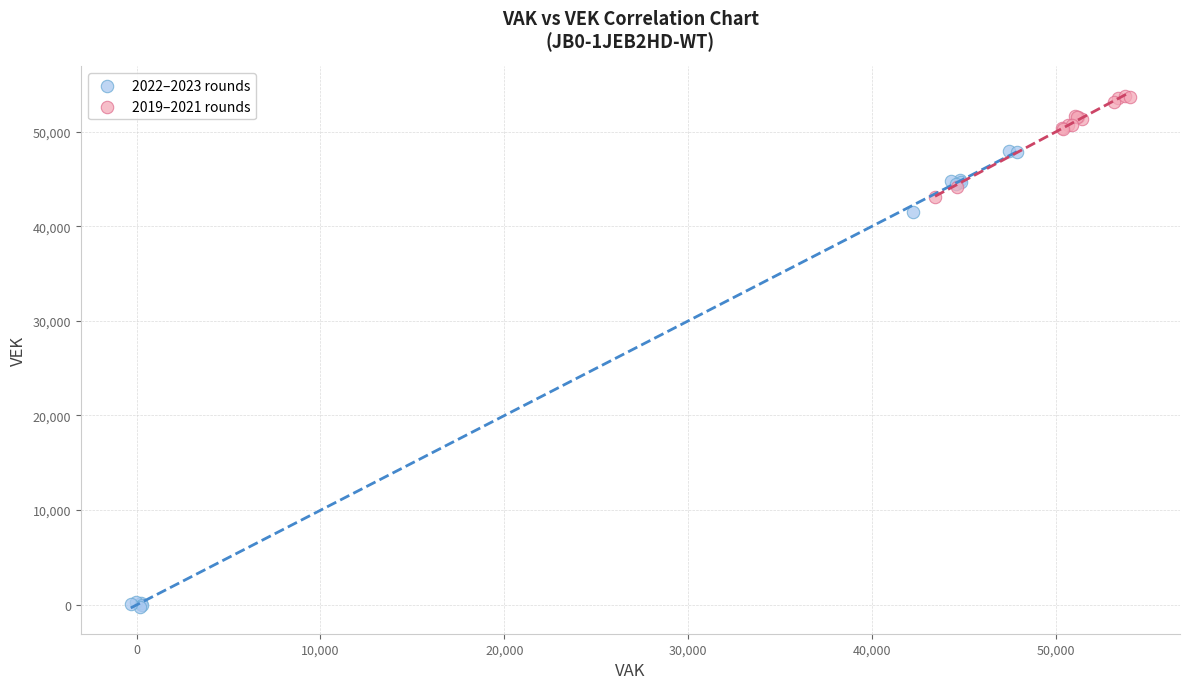

Which series has the largest Y range (max minus min)?

2022–2023 rounds